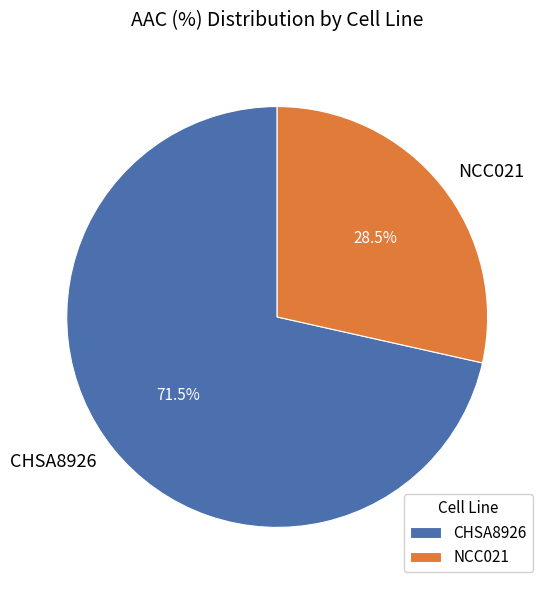

Does CHSA8926 represent more than half of the total?

Yes